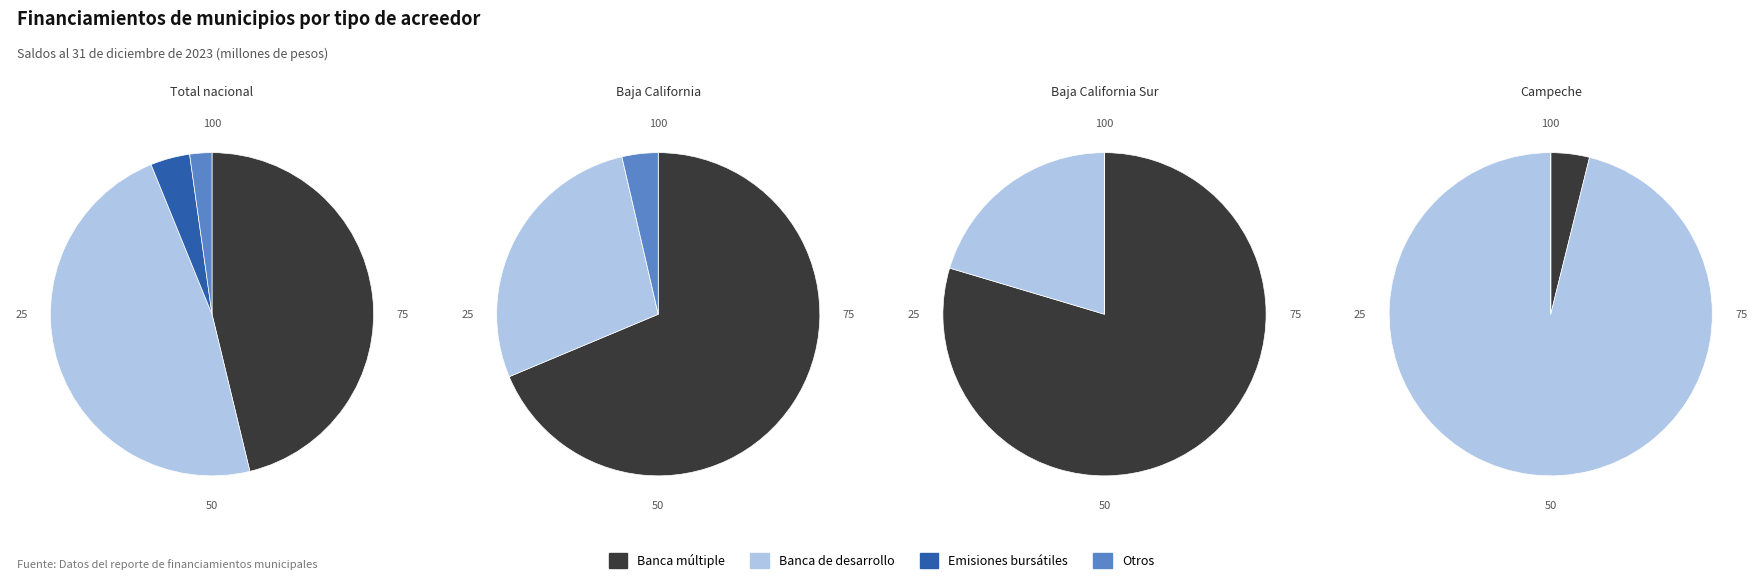

True or false: Campeche accounts for 0% of the total.

True